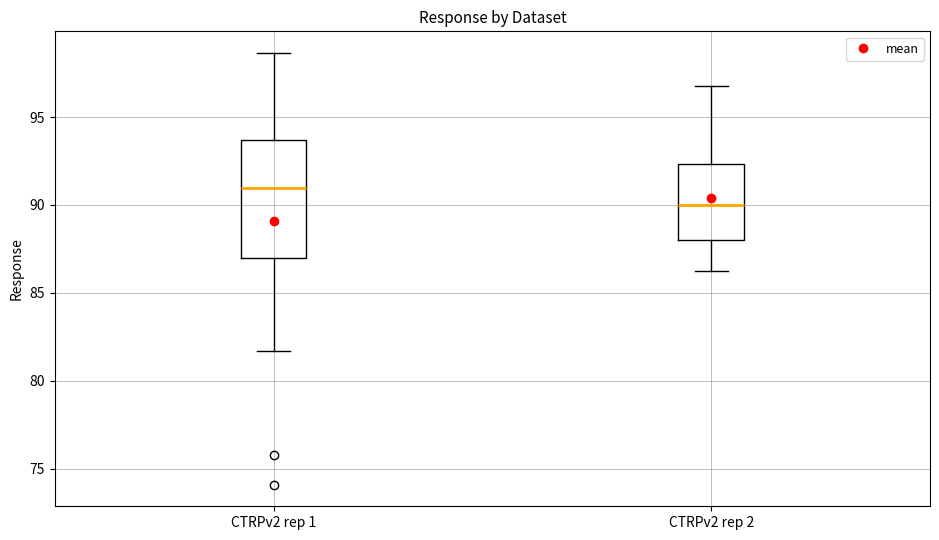

Which box has the highest median line?

CTRPv2 rep 1